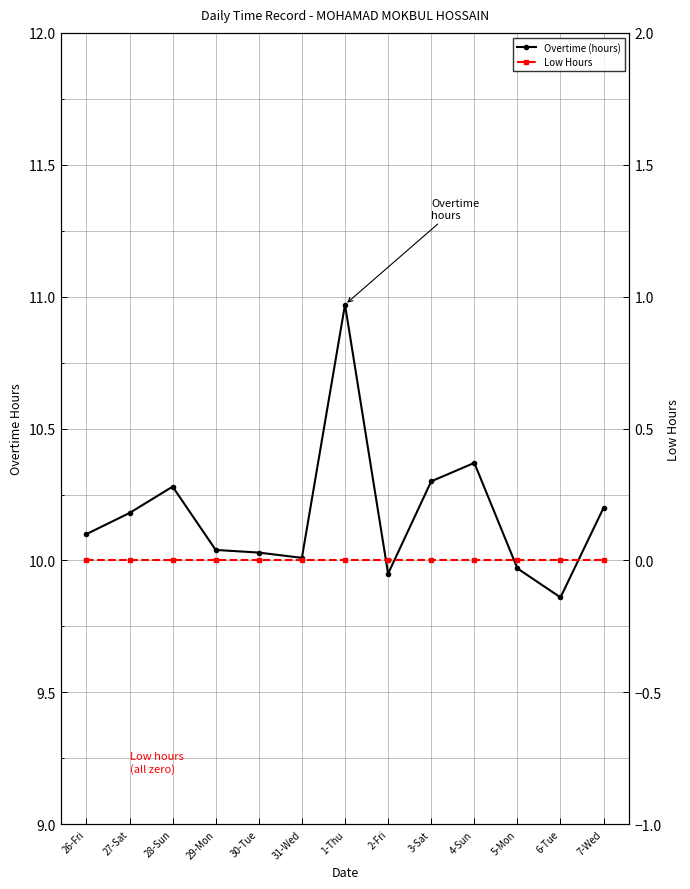

Reading left to right, what are all the values shown in this chart?

Overtime (hours): 10.1	10.2	10.3	10.0	10.0	10.0	11.0	9.9	10.3	10.4	10.0	9.9	10.2
Low Hours: 0.0	0.0	0.0	0.0	0.0	0.0	0.0	0.0	0.0	0.0	0.0	0.0	0.0